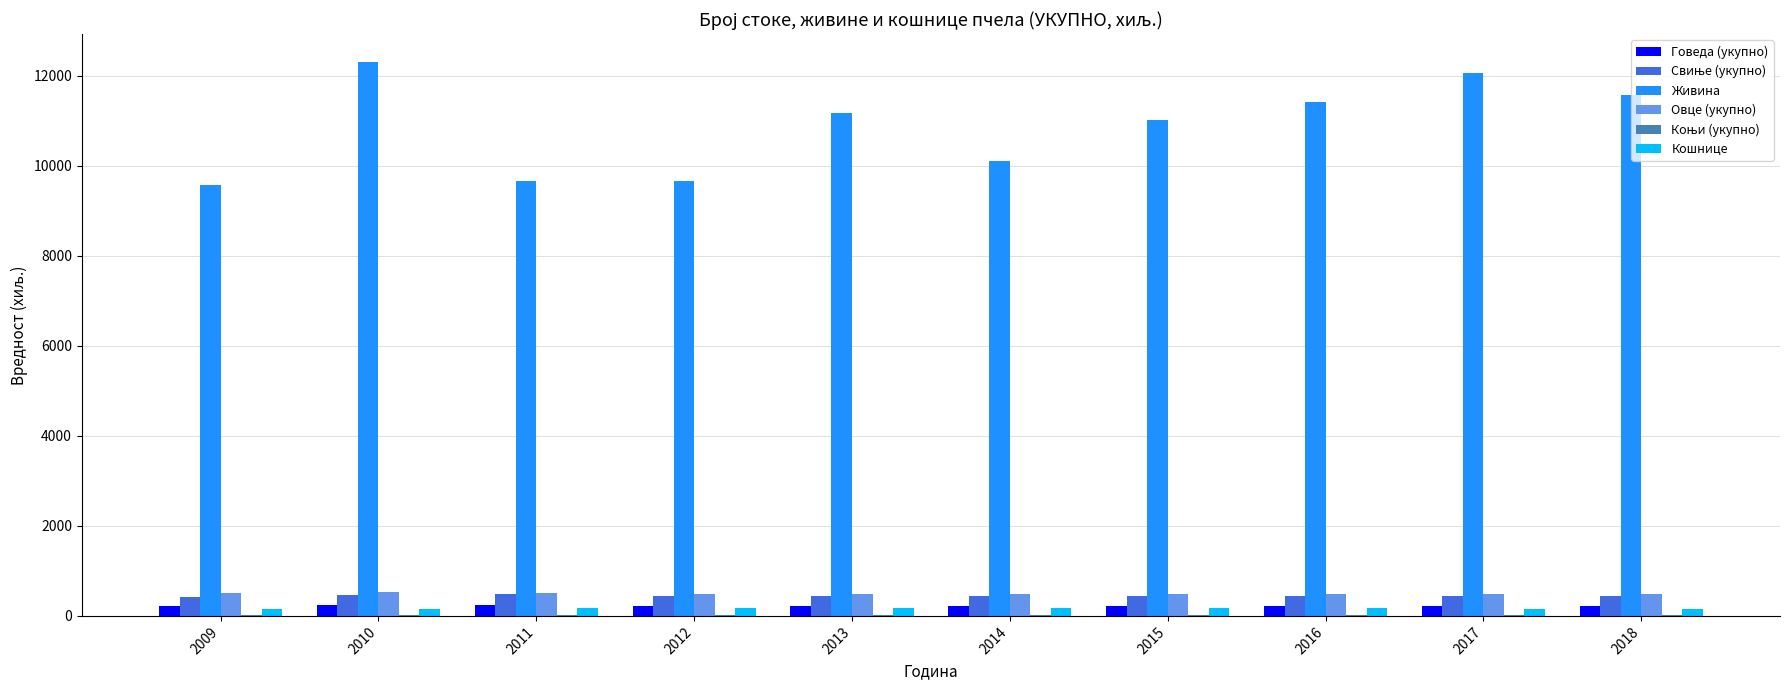

How many groups of bars are there?

10